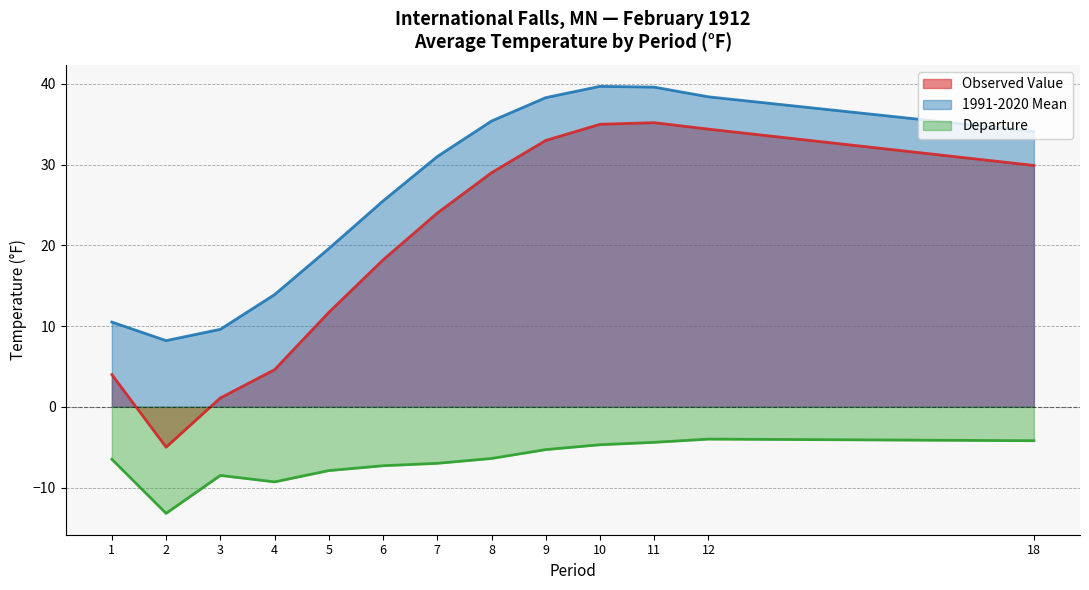

True or false: Departure and 1991-2020 Mean cross at least once.

False